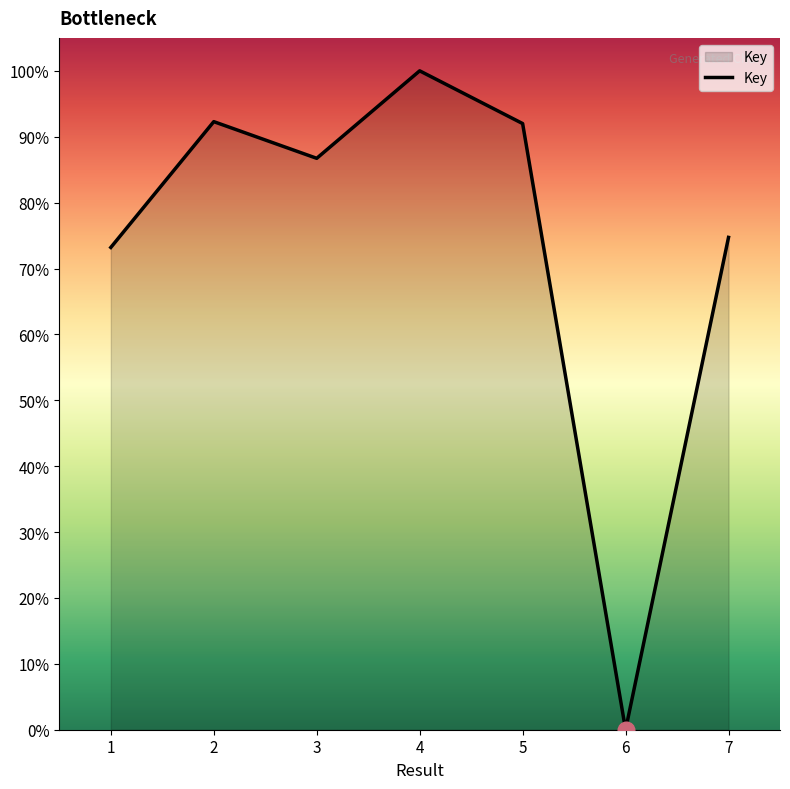

How many distinct data groups are displayed?

1